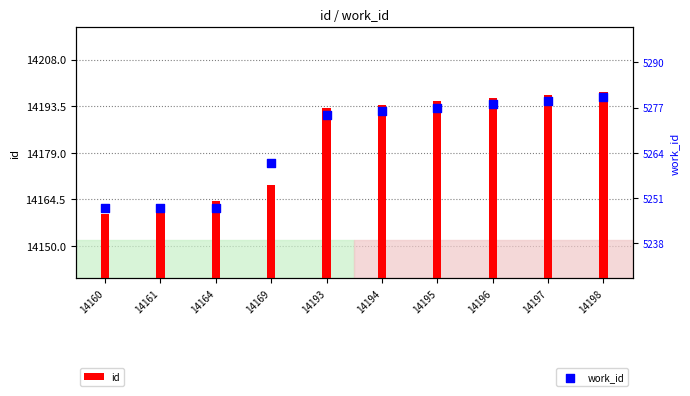

Is the value of work_id at 14198 greater than the value of id at 14198?

No